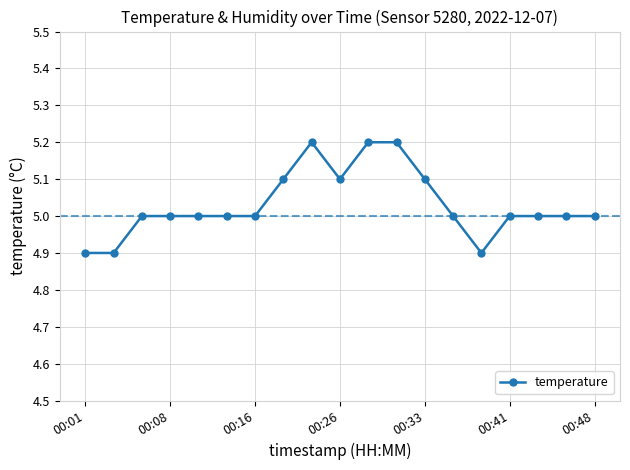

What is the value of the 14th point from the left?

5.0